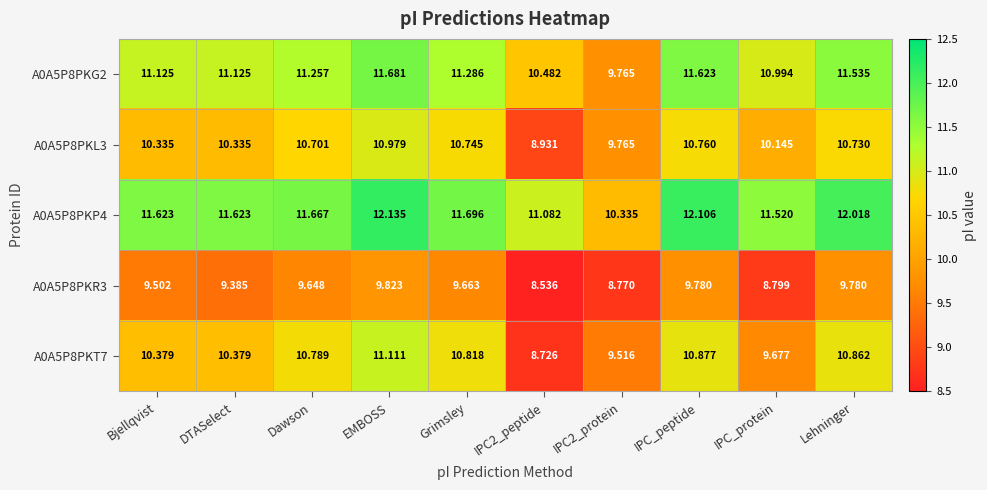

Is the value of A0A5P8PKG2 at Dawson greater than the value of A0A5P8PKP4 at IPC2_peptide?

Yes